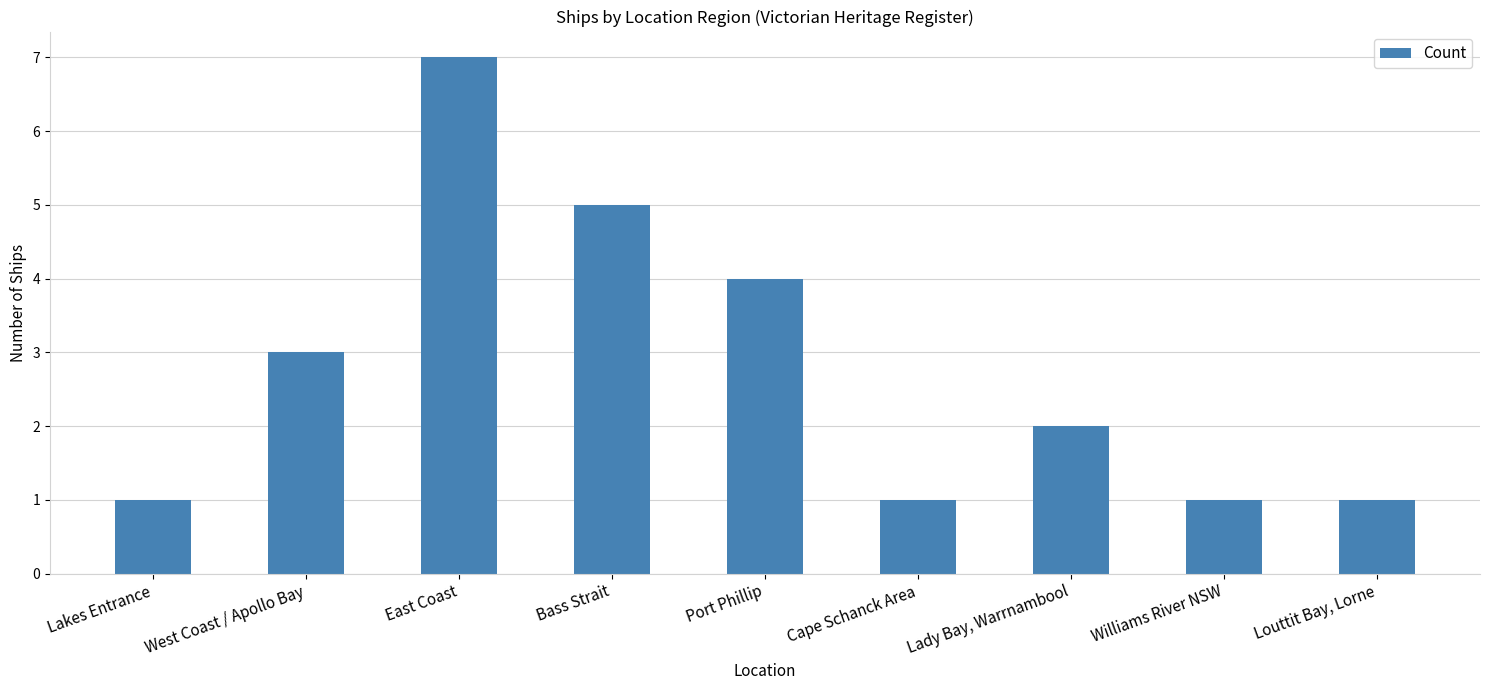

The value at Port Phillip is 4. True or false?

True